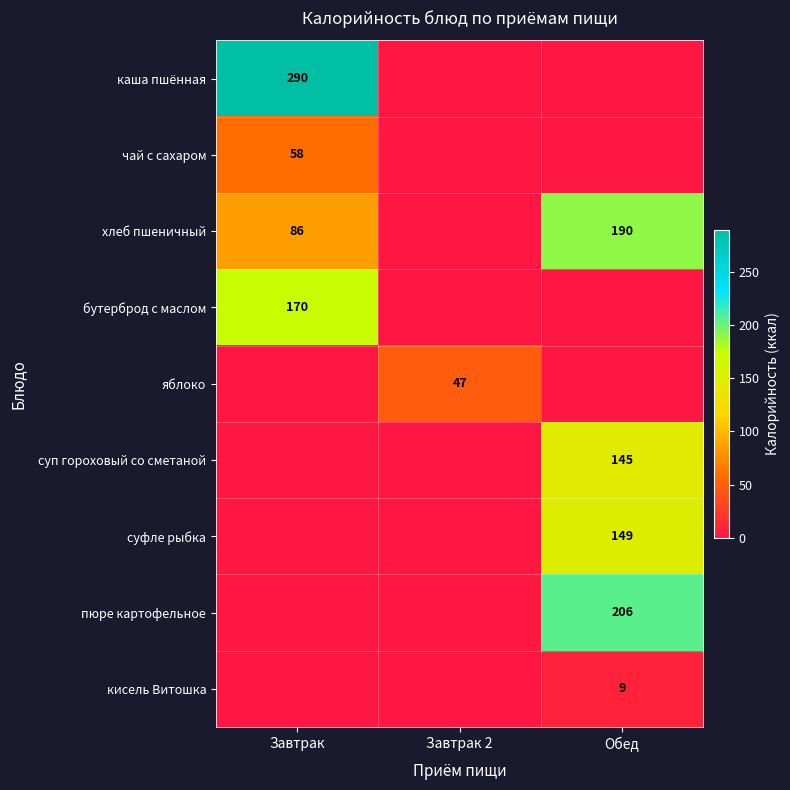

The суп гороховый со сметаной series shows 145 at Обед. True or false?

True